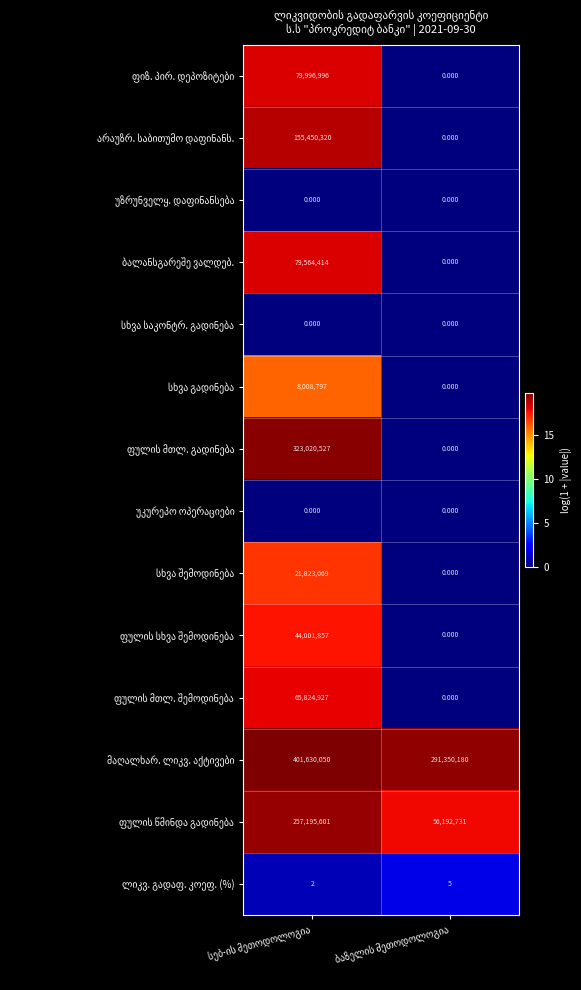

Count the number of categories in the chart.

2